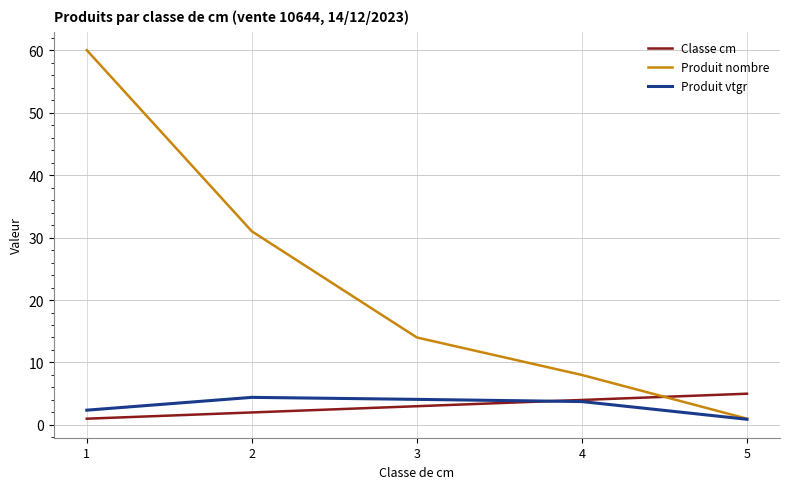

Rank the categories by Classe cm value from lowest to highest.

1, 2, 3, 4, 5